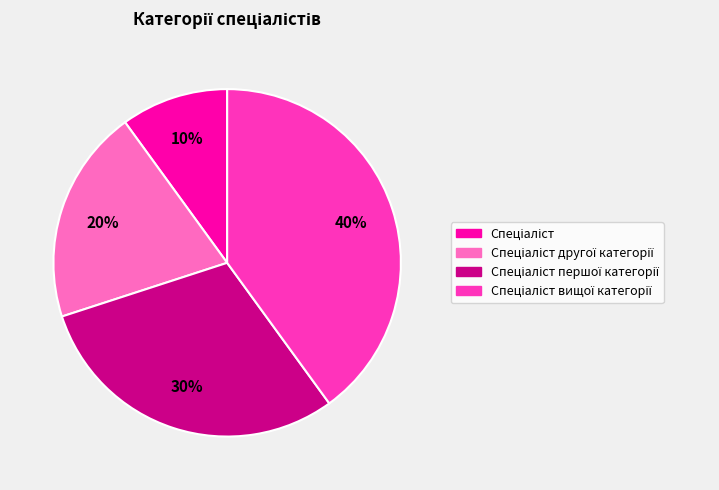

Does any single category account for the majority?

No